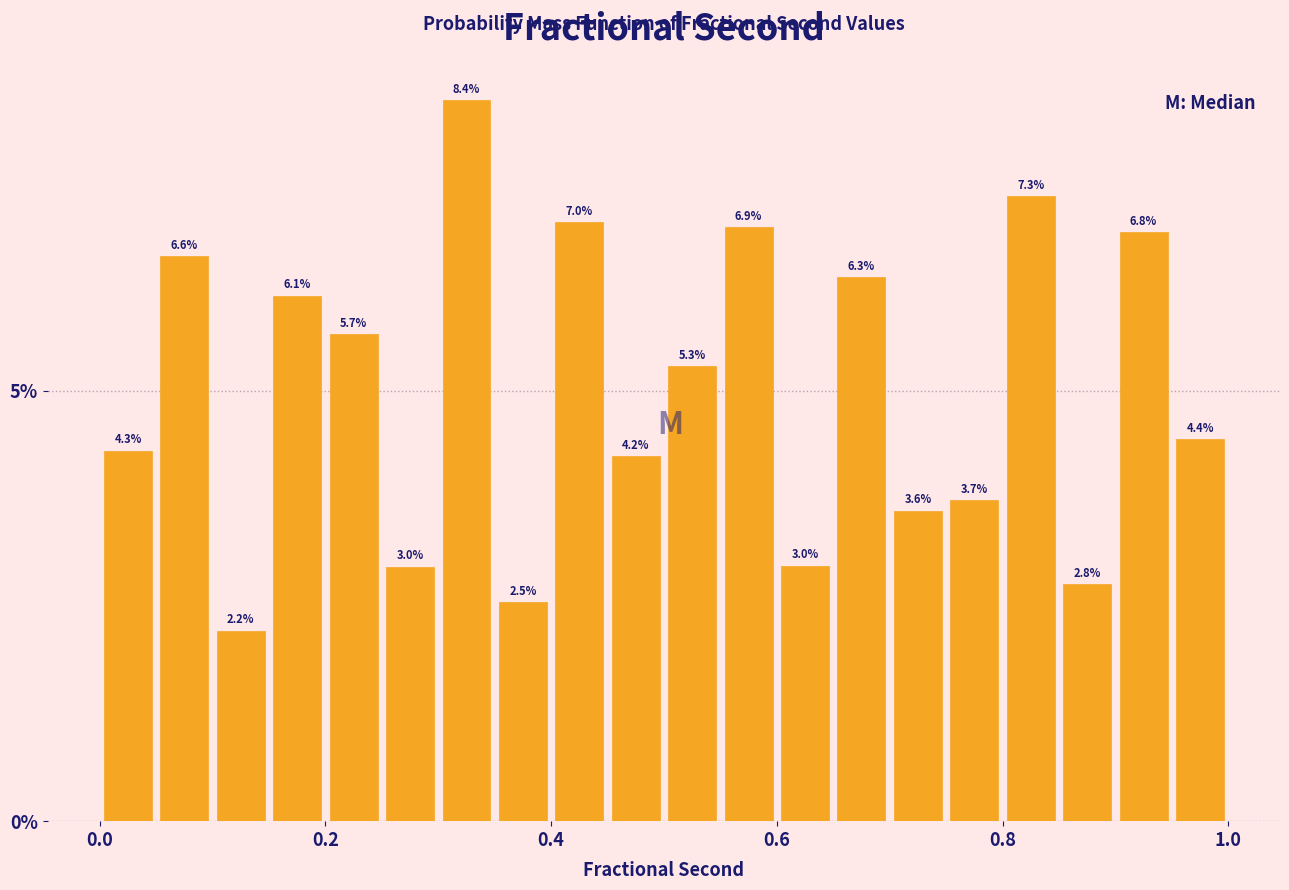

Read against the x-axis, roughly where is the centre of the tallest bar?

0.32